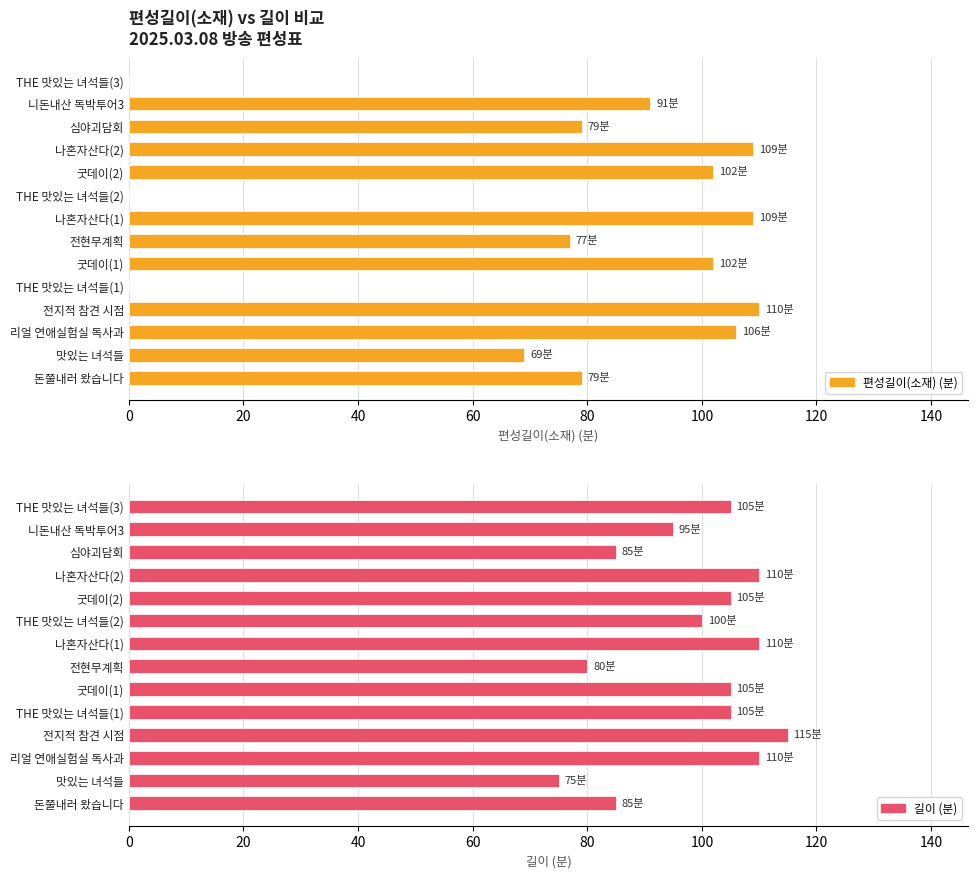

Is it true that 편성길이(소재) (분) equals 110 at 전지적 참견 시점?

True